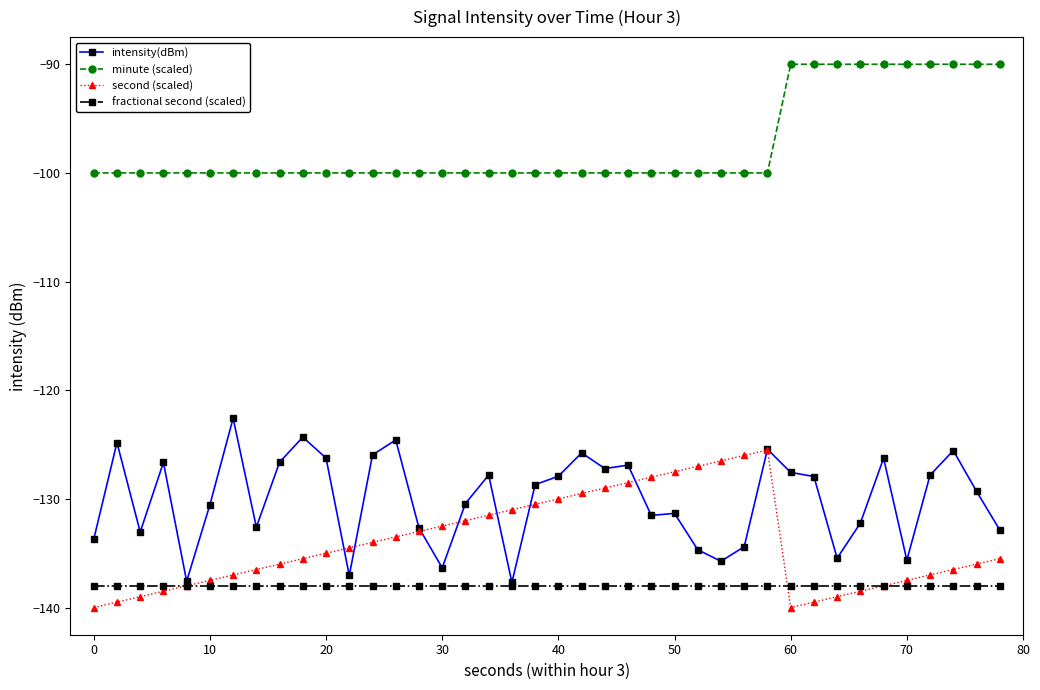

What is the greatest value displayed?

-90.0